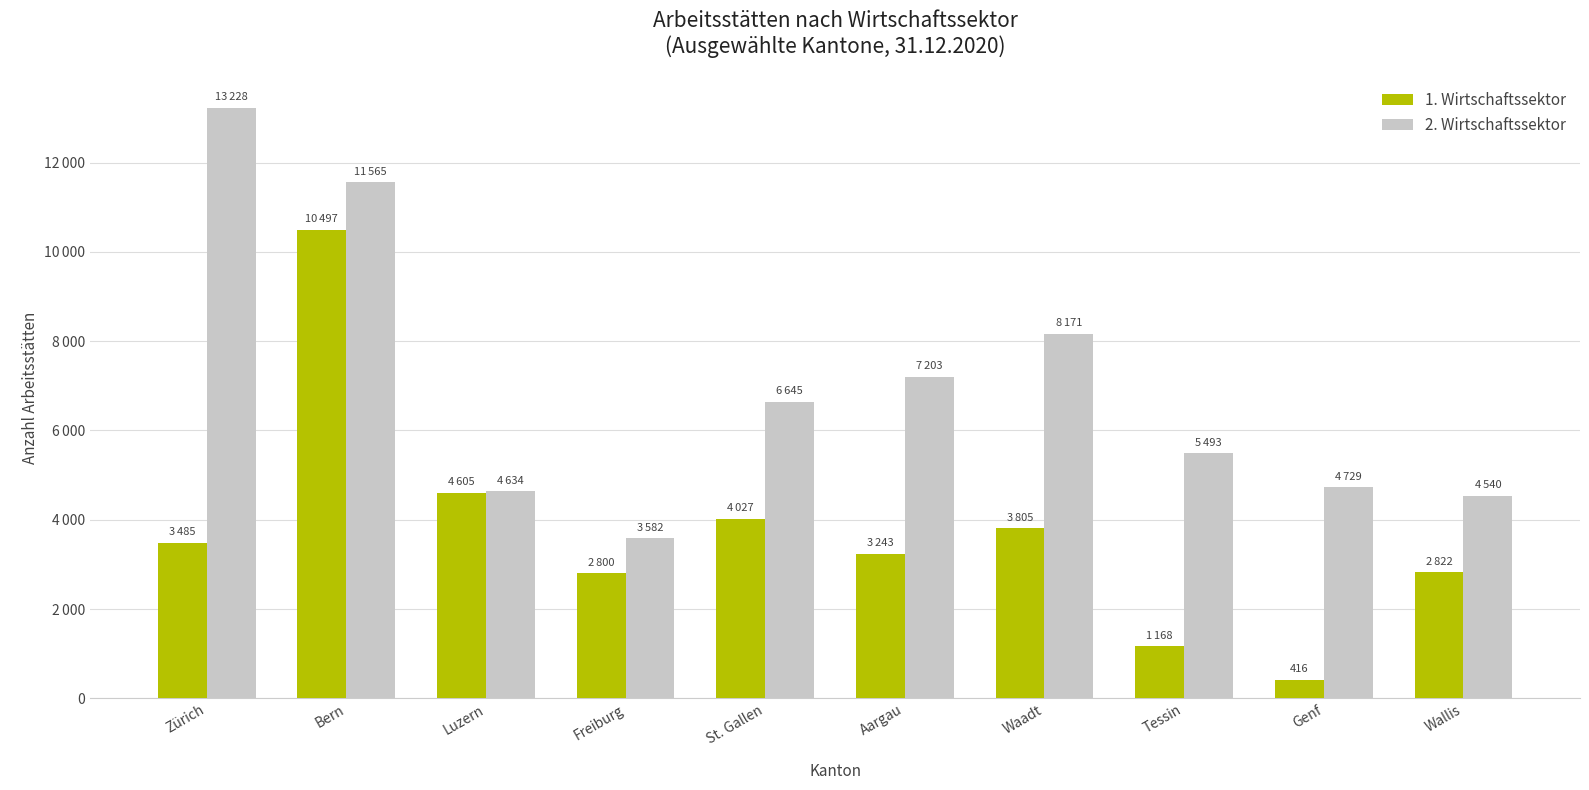

Where is 2. Wirtschaftssektor nearest to the value 8405?

Waadt